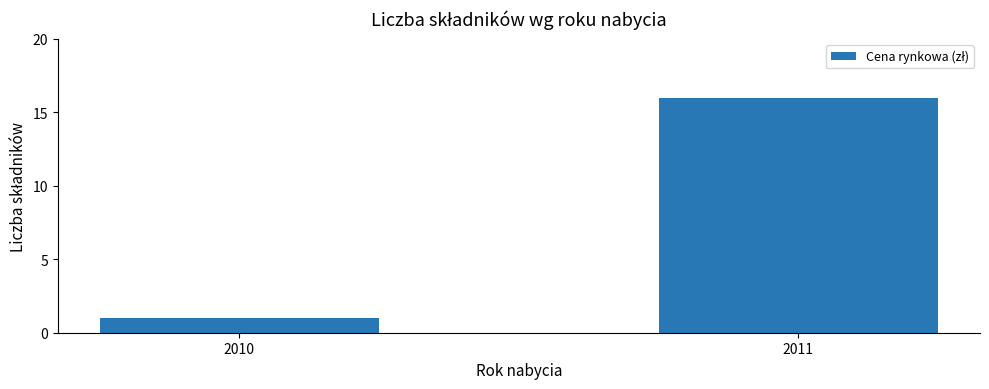

How many values are below 16?

1